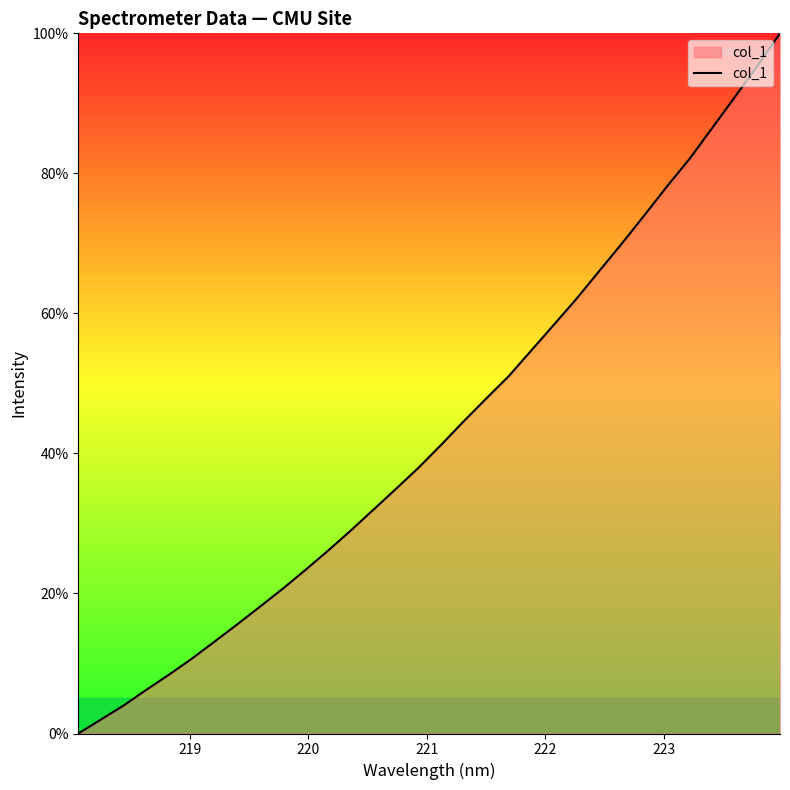

Does the chart display data point markers on the line(s)?

No